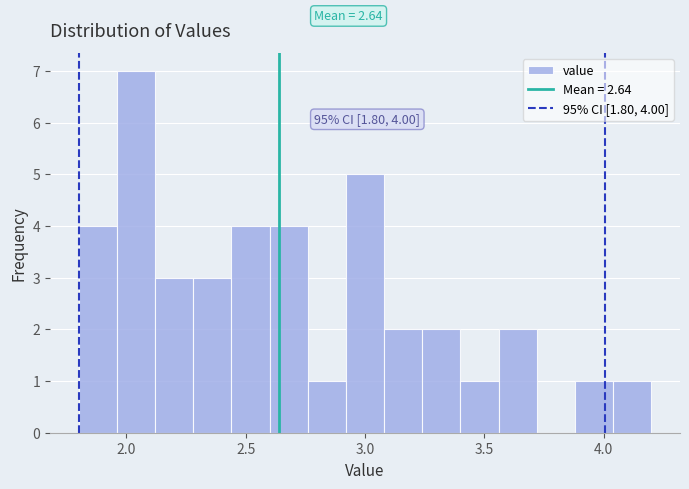

Read against the x-axis, roughly where is the centre of the tallest bar?

2.05